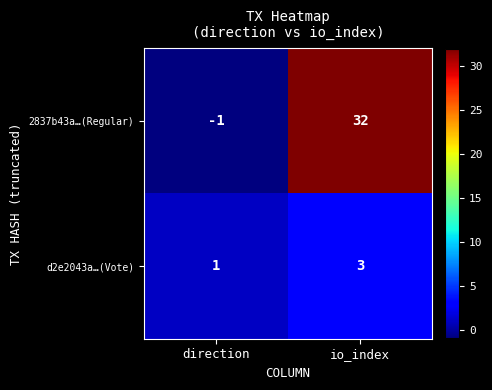

Rank the series by their average value, from lowest to highest.

d2e2043a…(Vote), 2837b43a…(Regular)